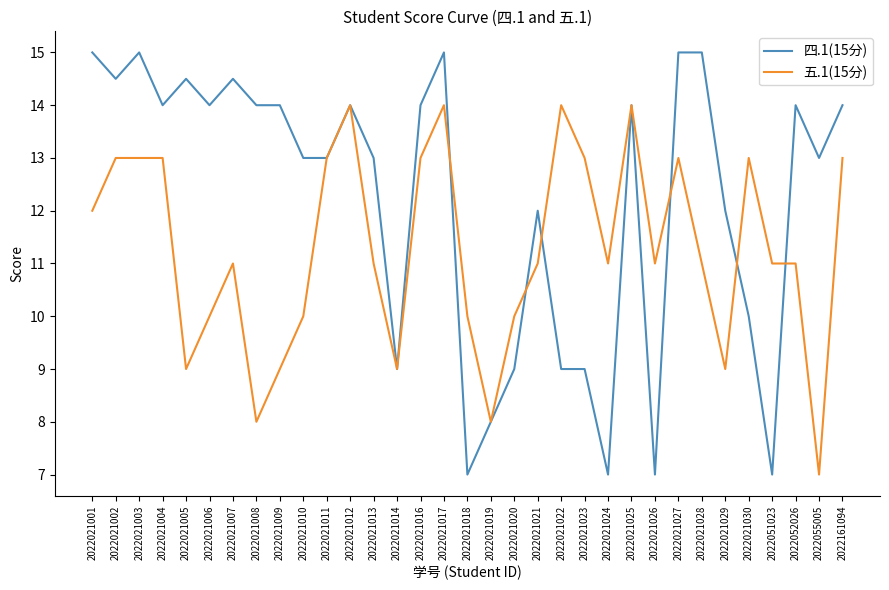

At which category is the sum across all series the highest?

2022021017